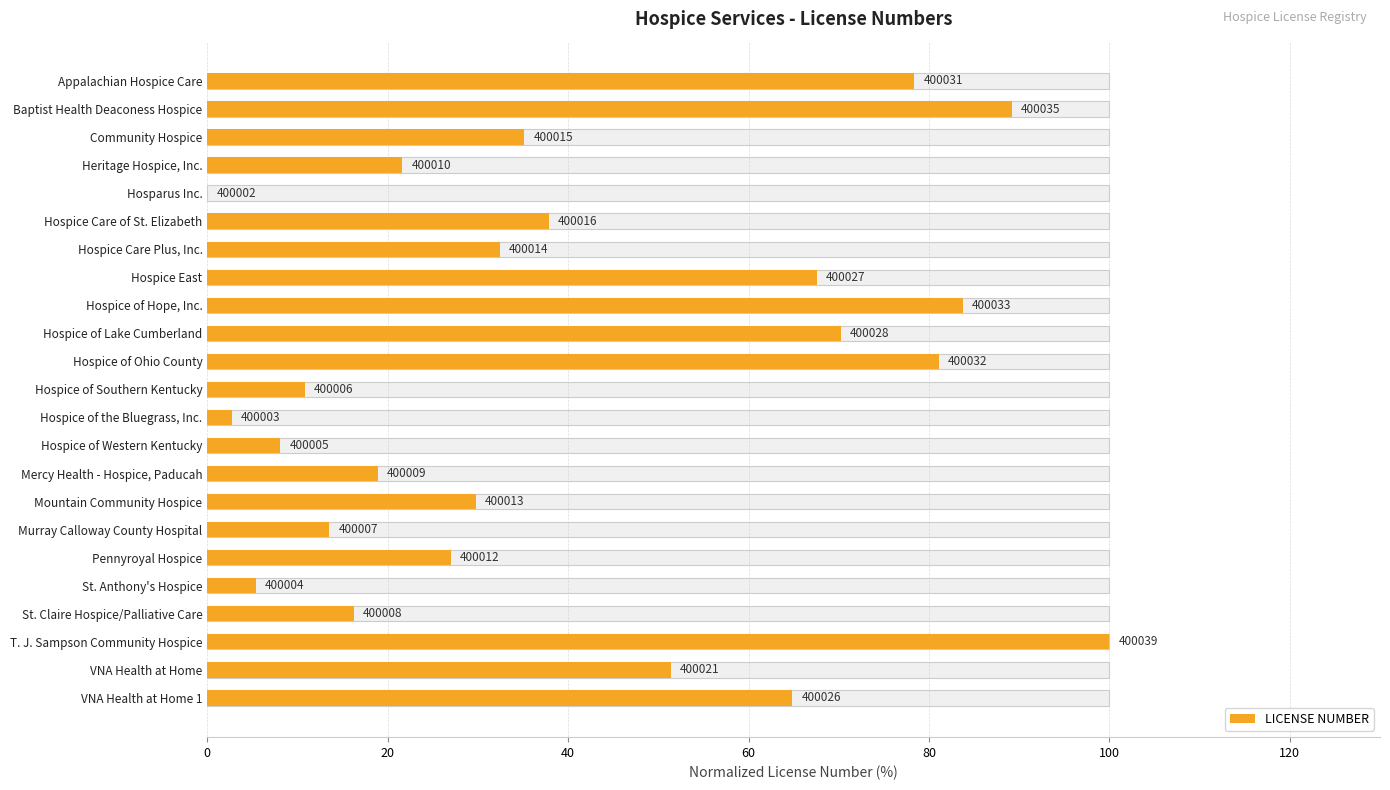

Between VNA Health at Home and Hospice East, which is larger?

Hospice East